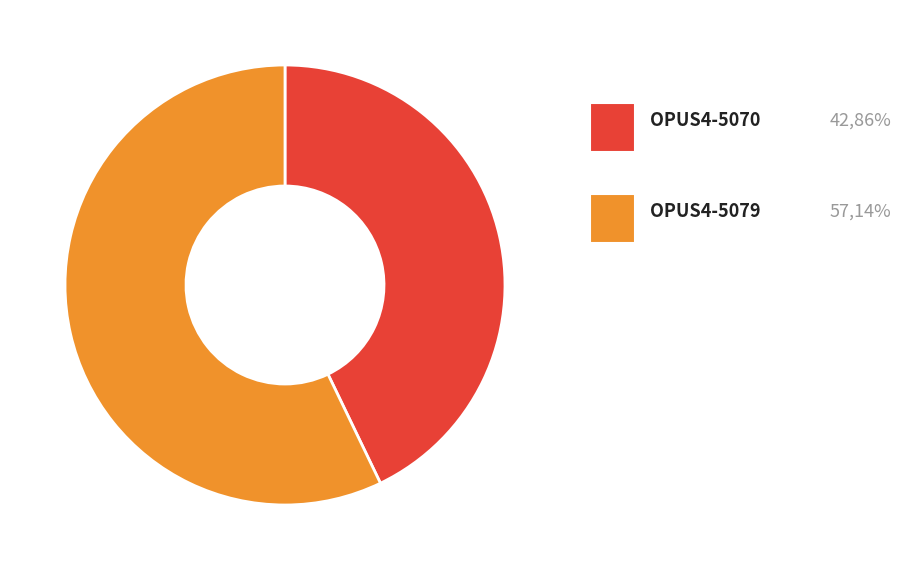

Does any single category account for the majority?

Yes